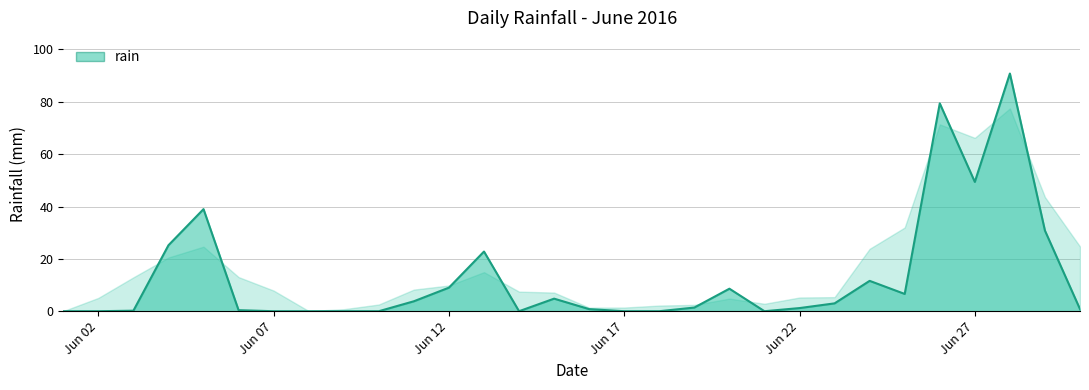

How many lines are shown in the chart?

1